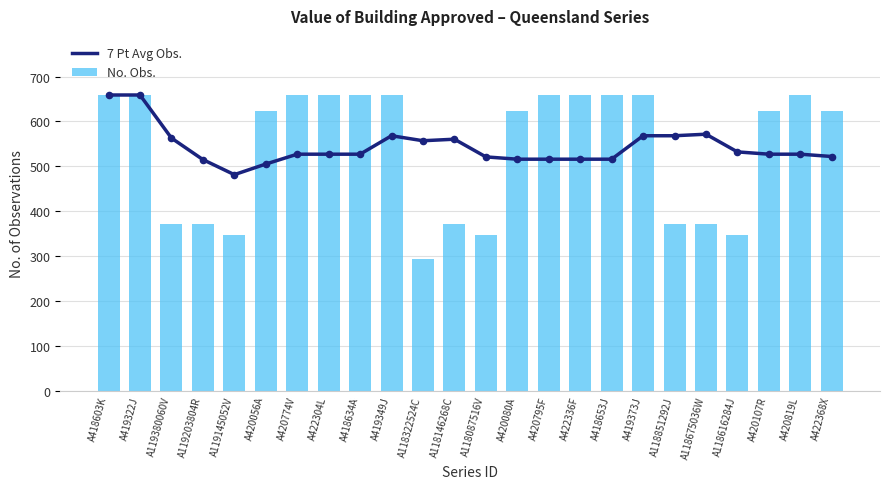

At which category is the sum across all series the highest?

A418603K